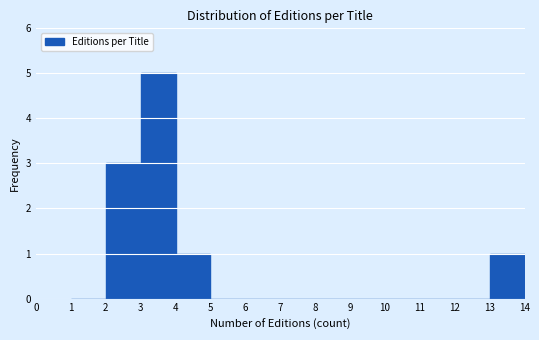

Which range on the x-axis has the tallest bar?

3 to 4